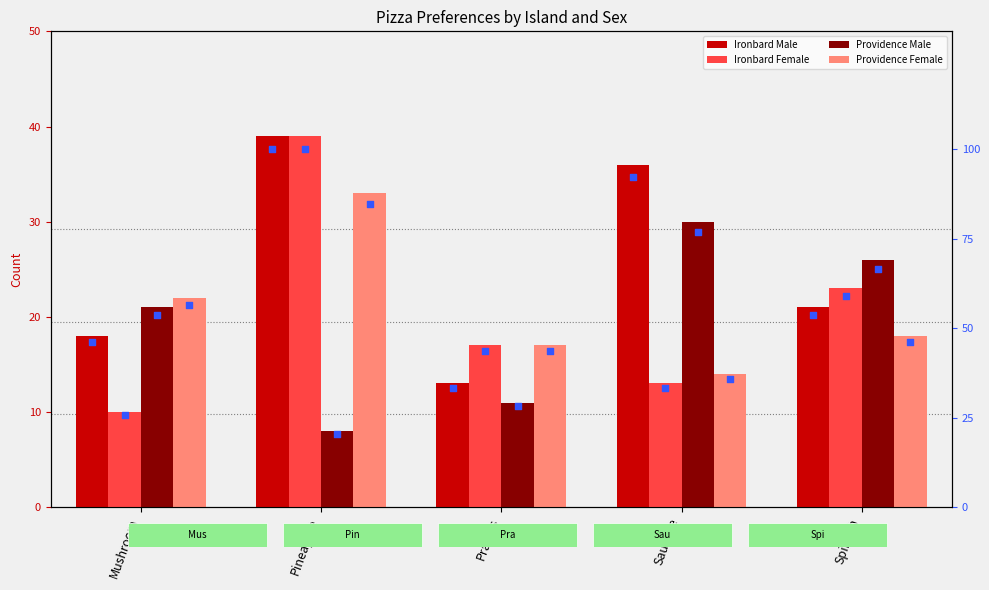

What are all the series names shown in the legend?

Ironbard Male, Ironbard Female, Providence Male, Providence Female